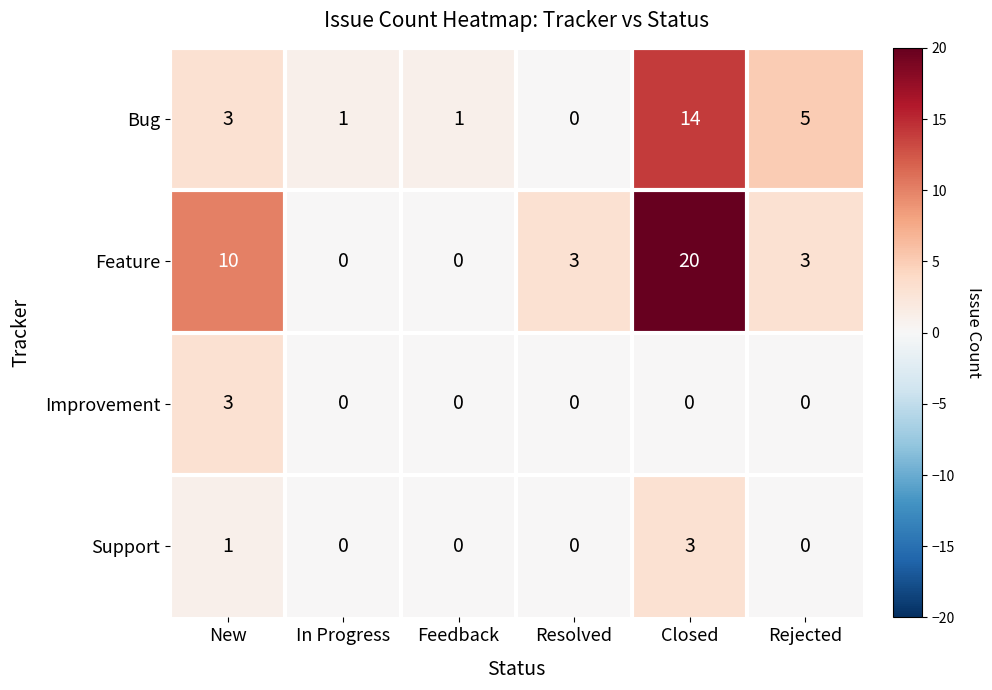

Is it true that Improvement equals 0 at Rejected?

True